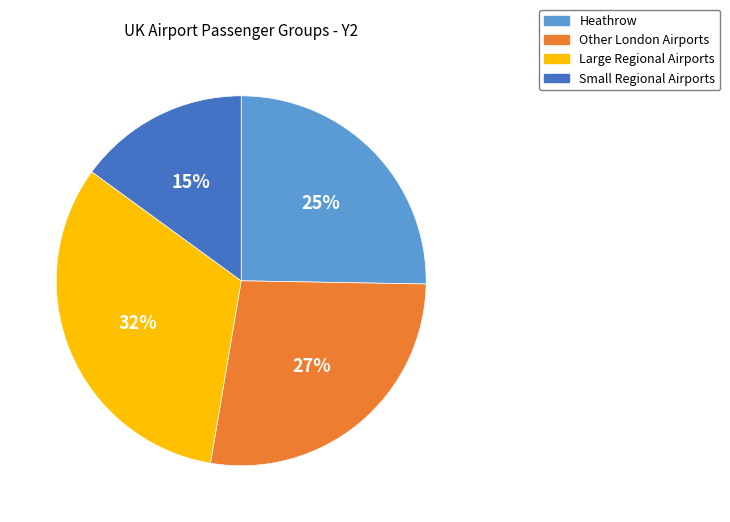

Is there any slice that represents more than half of the pie?

No